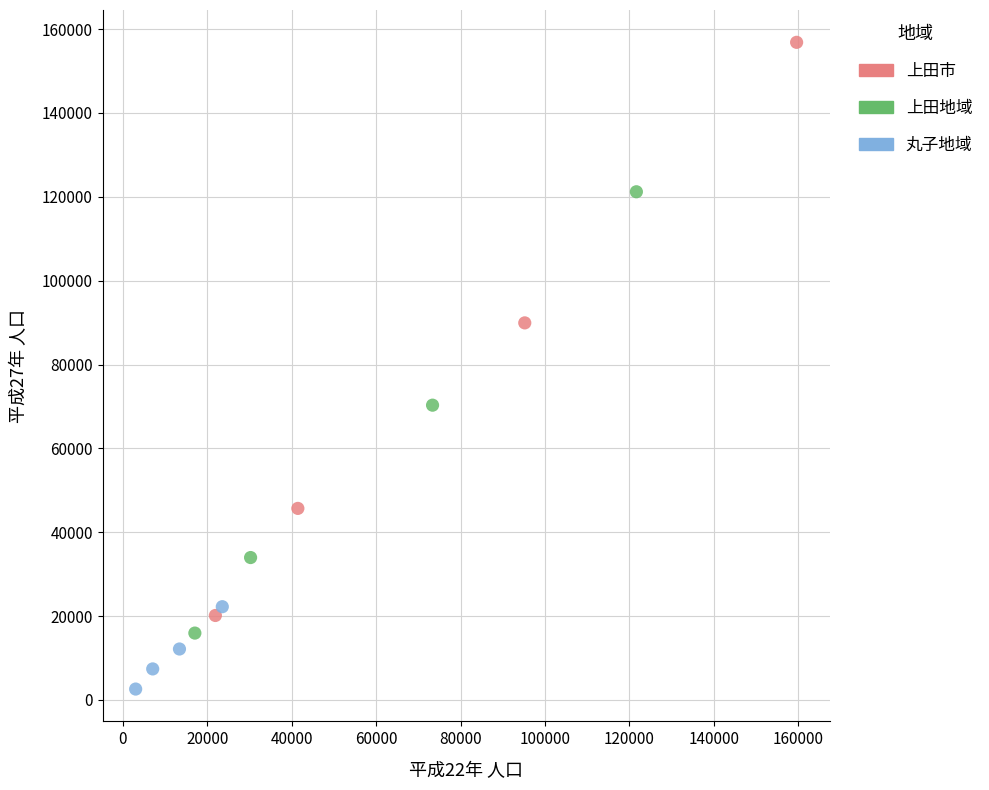

Which series contains the highest Y value?

上田市